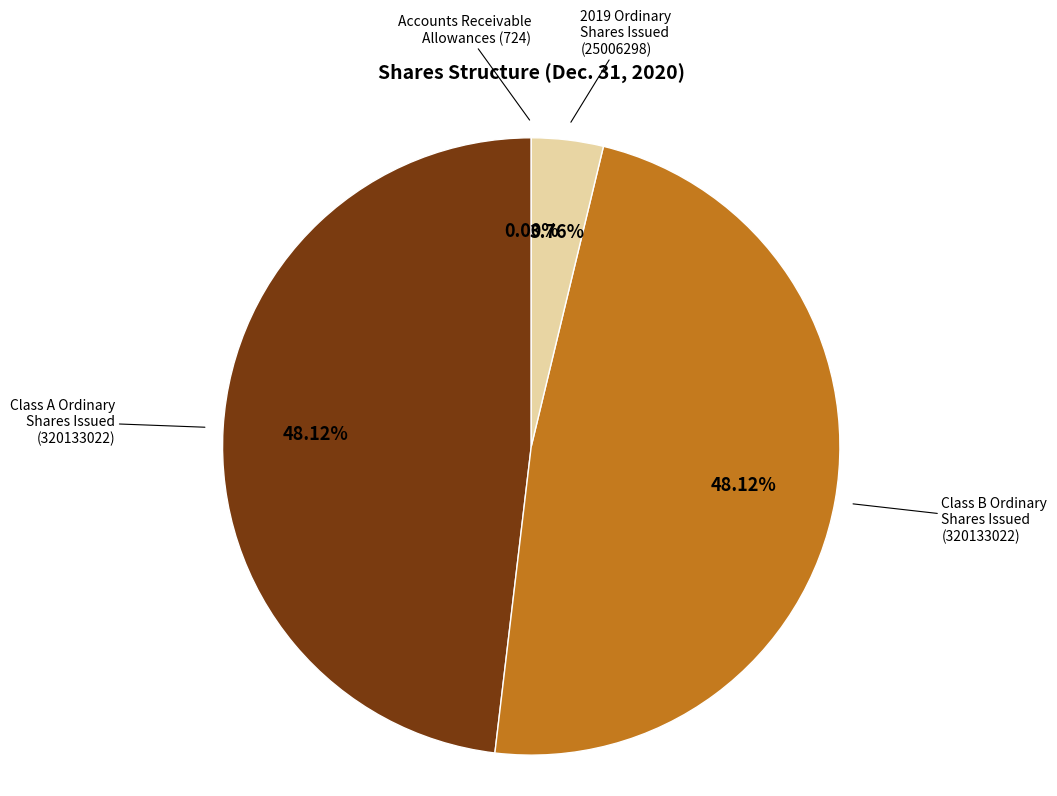

Does any single category account for the majority?

No